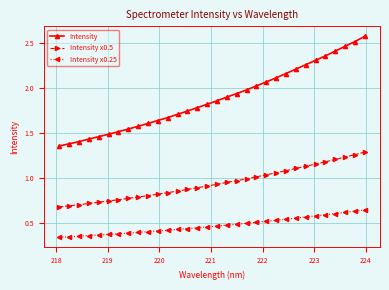

Which series has the largest total across all categories?

Intensity